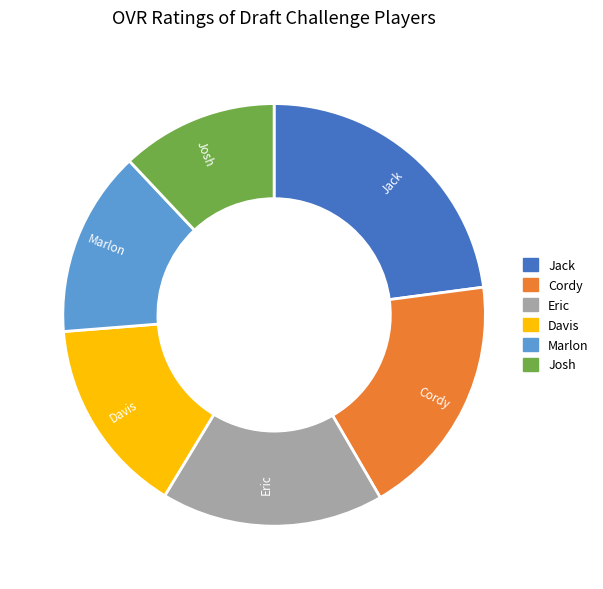

Is Cordy the majority of the pie?

No